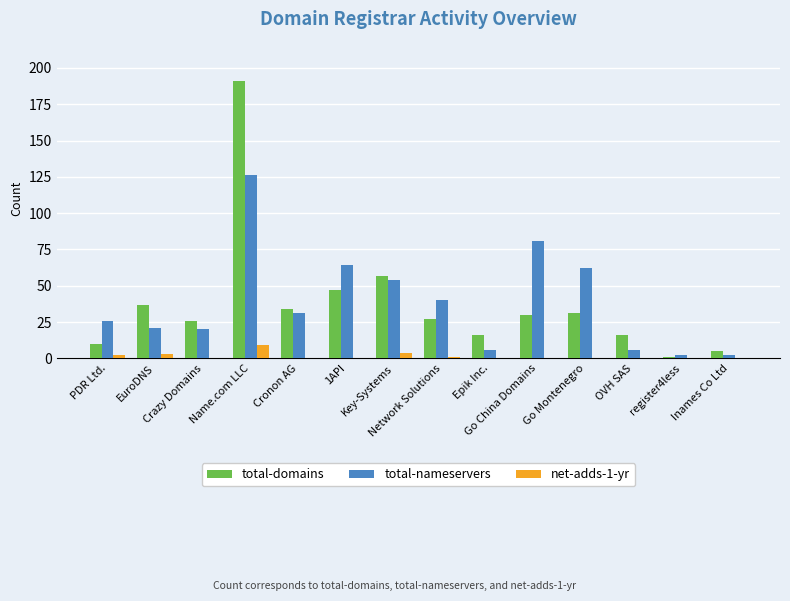

Is the value of net-adds-1-yr at 1API greater than the value of total-domains at EuroDNS?

No